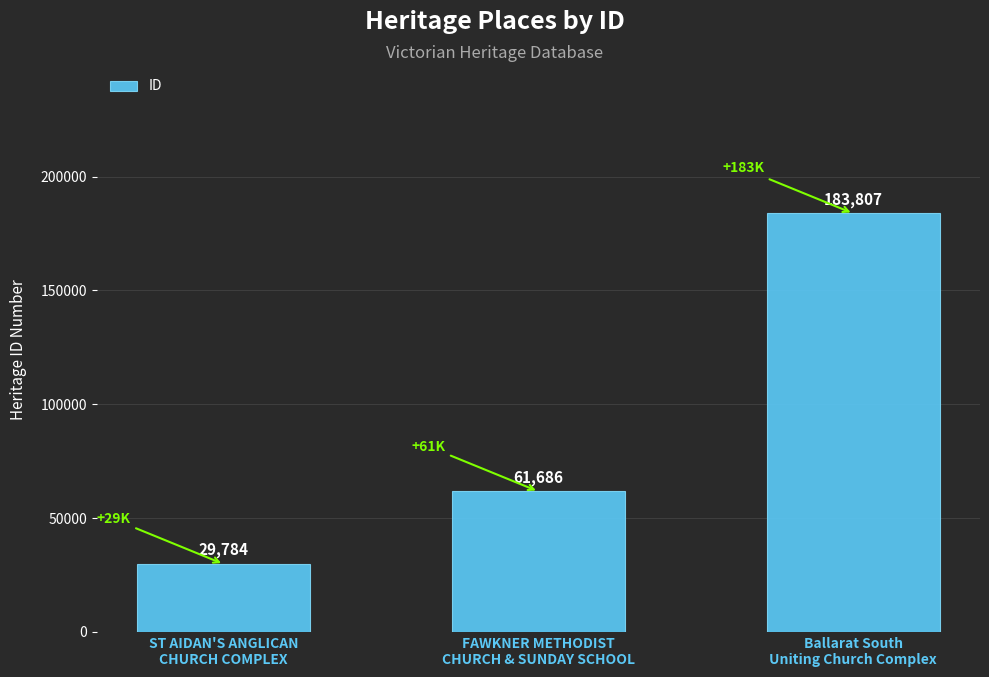

Rank the categories by value from lowest to highest.

ST AIDAN'S ANGLICAN
CHURCH COMPLEX, FAWKNER METHODIST
CHURCH & SUNDAY SCHOOL, Ballarat South
Uniting Church Complex